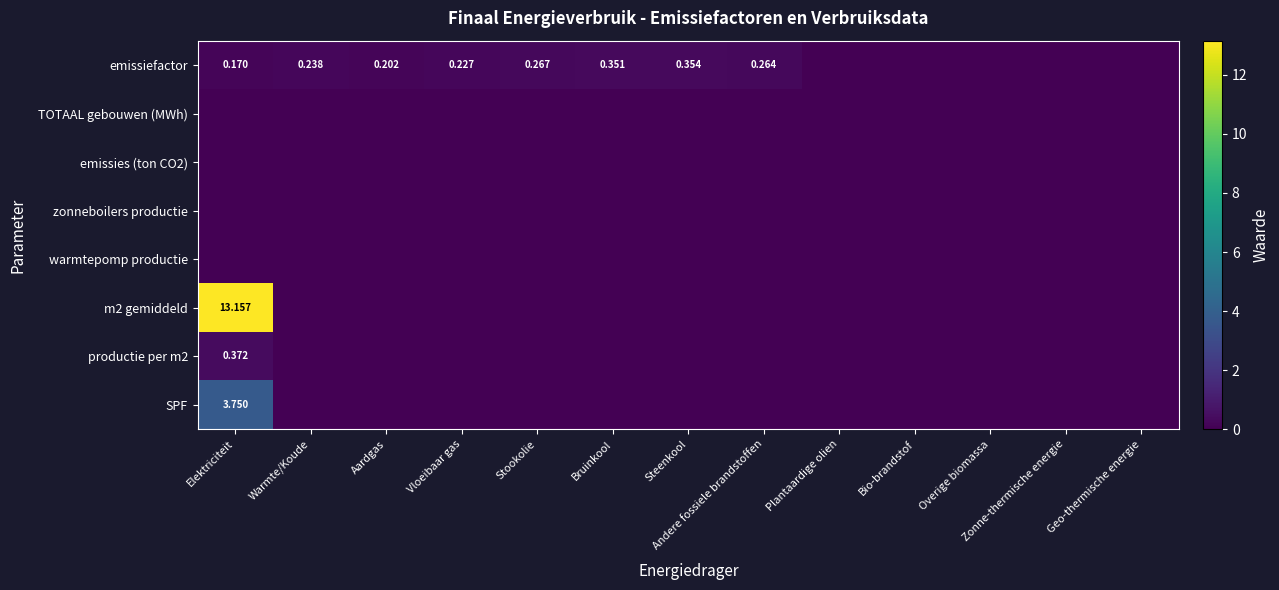

The productie per m2 series shows 0.0 at Warmte/Koude. True or false?

True